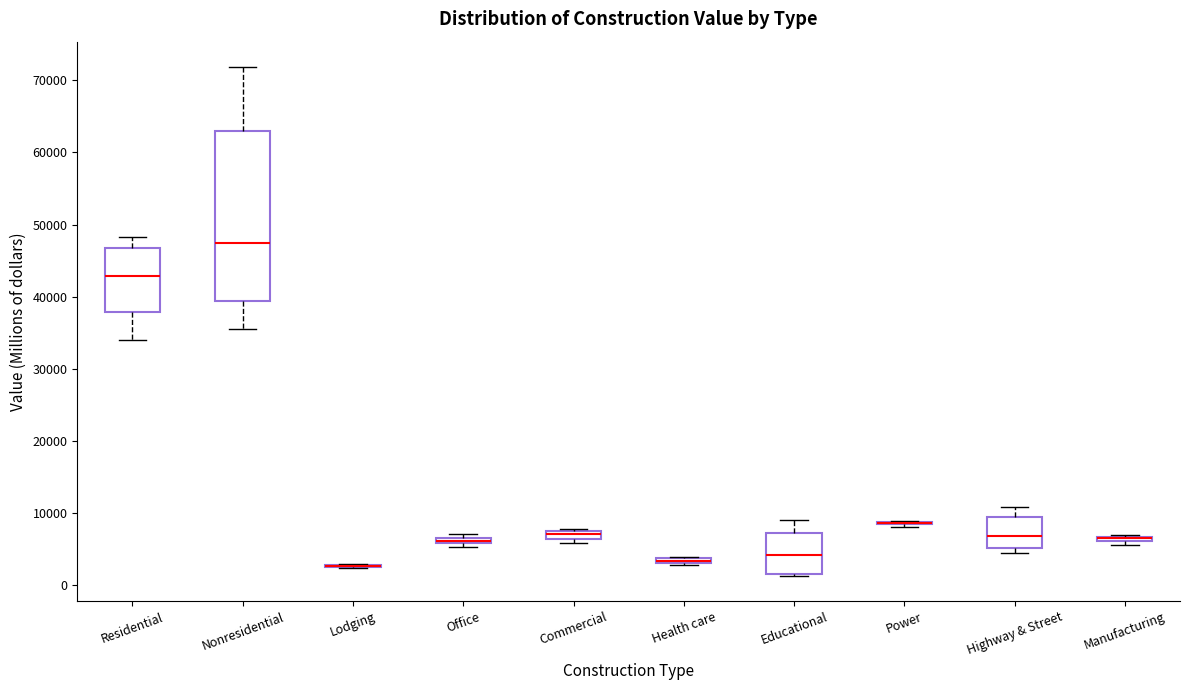

Where is the lower edge of the box for Manufacturing on the y-axis? The values are not printed on the chart, so give them approximately, as read against the axis.

6000